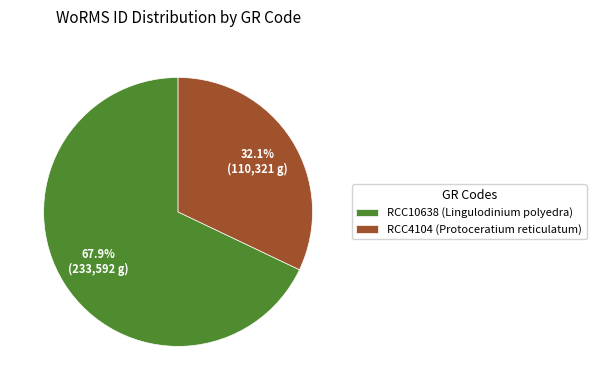

To the nearest percent, what is the combined percentage of RCC4104 (Protoceratium reticulatum) and RCC10638 (Lingulodinium polyedra)?

100%